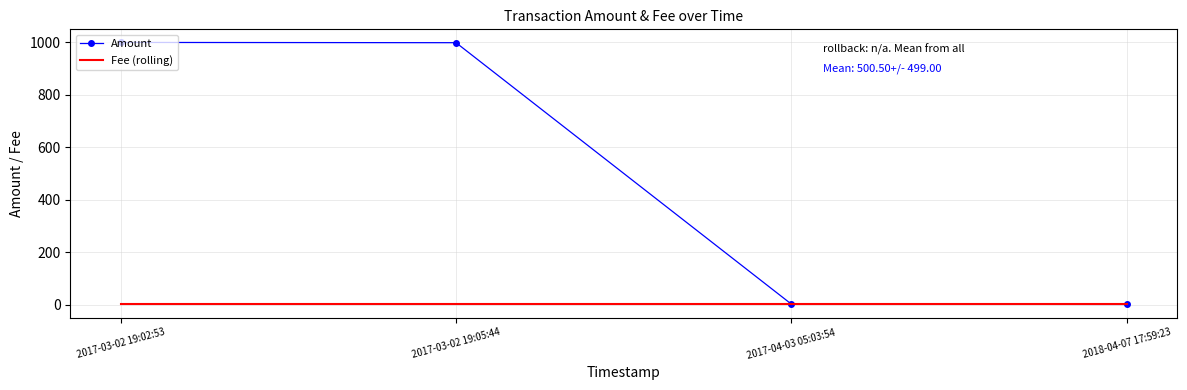

Rank the series by their maximum value, from lowest to highest.

Fee (rolling), Amount